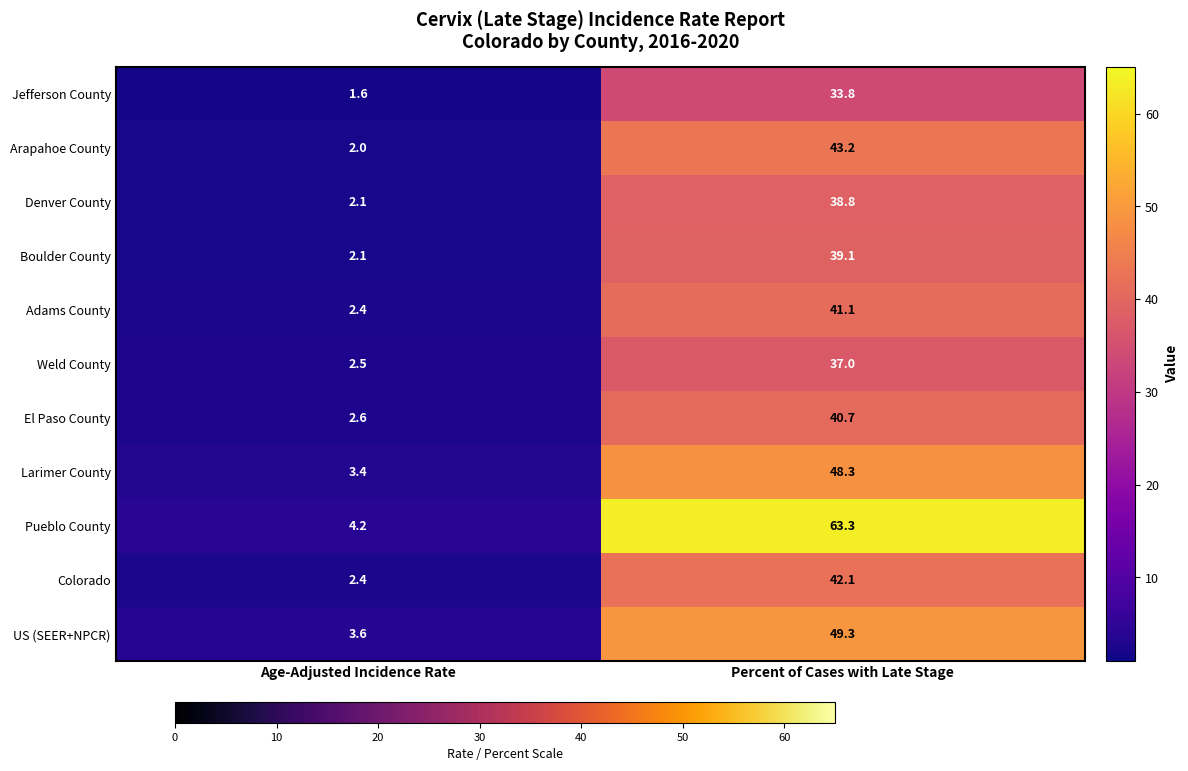

Between Age-Adjusted Incidence Rate and Percent of Cases with Late Stage, which series saw the biggest shift?

Pueblo County